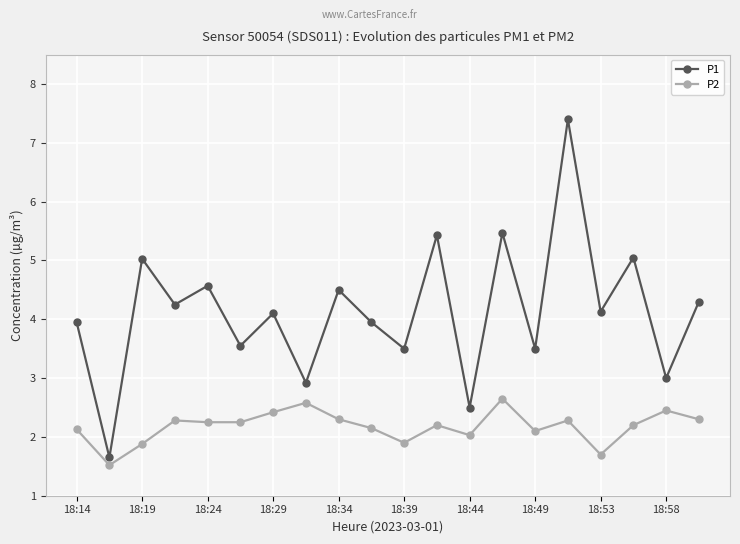

What is the greatest value displayed?

7.4